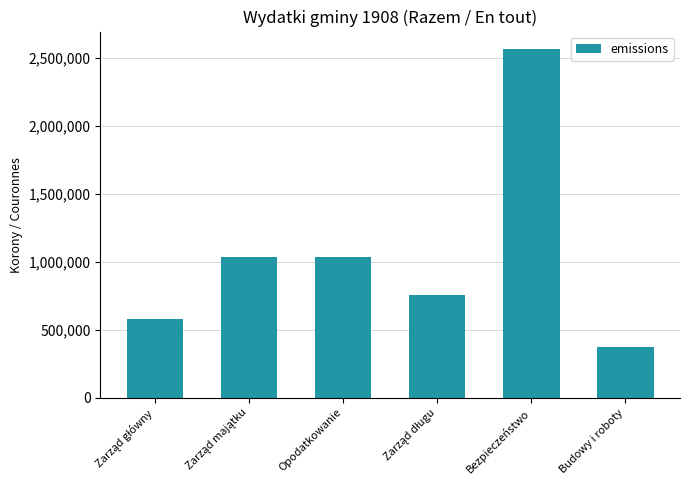

What is the label of the 1st bar from the right?

Budowy i roboty